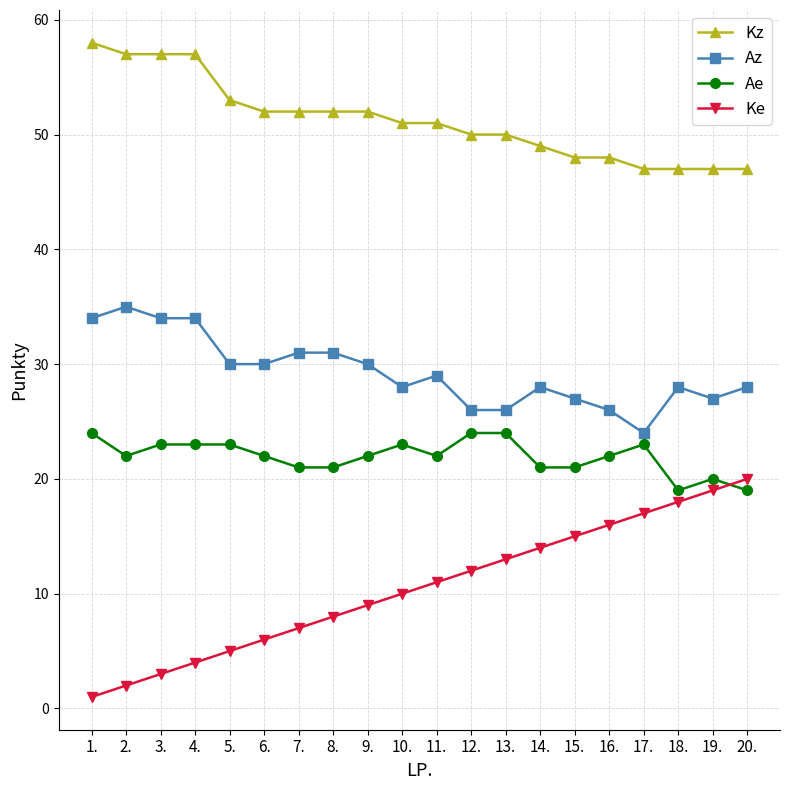

Is it true that Ae equals 21 at 15.?

True